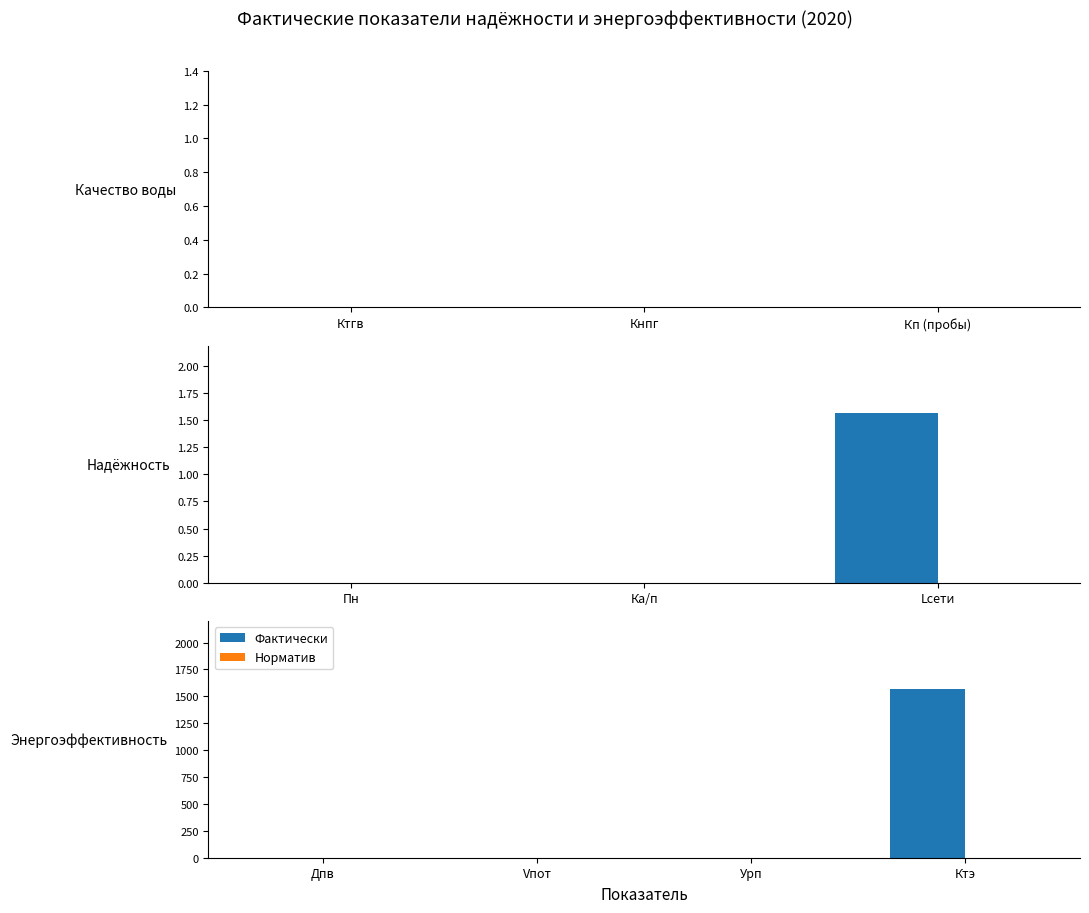

What is the sum of the Фактически values at Ктэ and Vпот?

1571.9